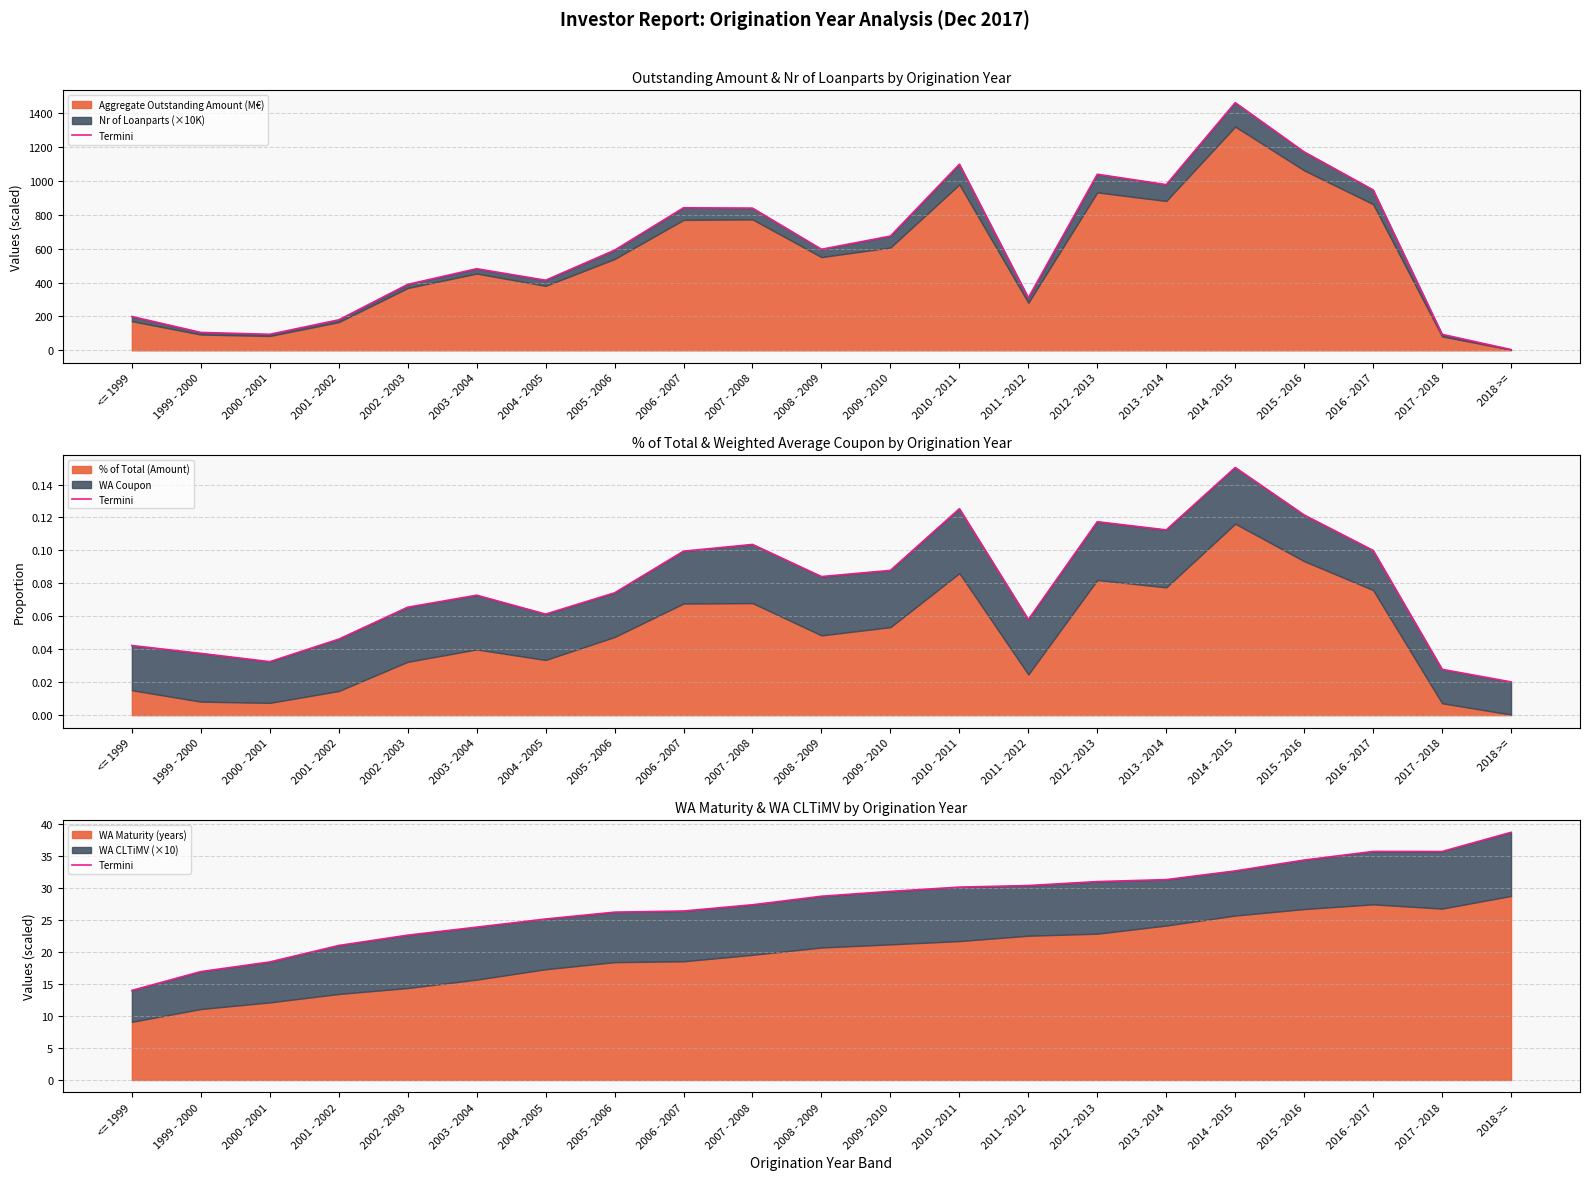

The value at 2006 - 2007 is 26.4. True or false?

True